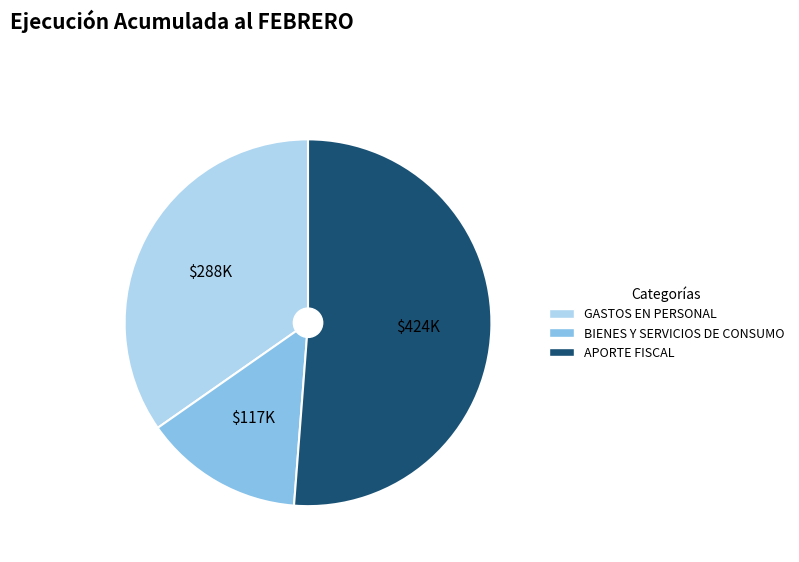

What is the majority slice?

APORTE FISCAL